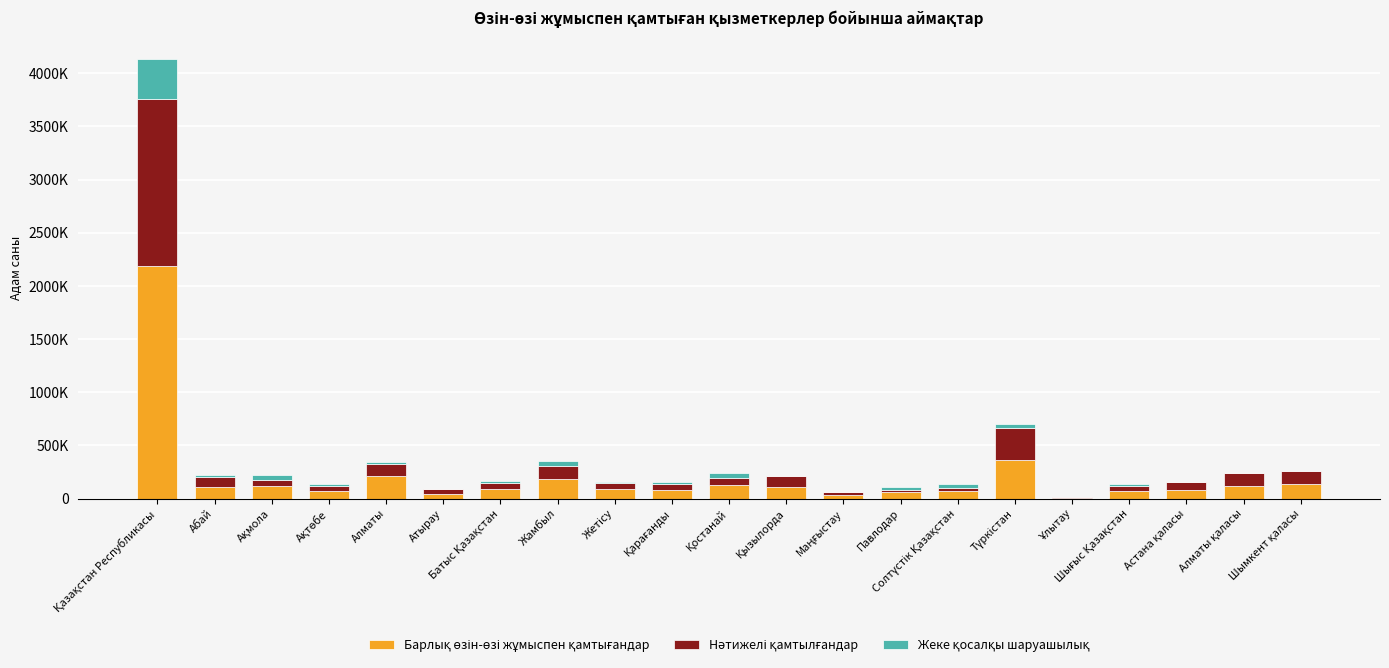

Are the bars horizontal?

No